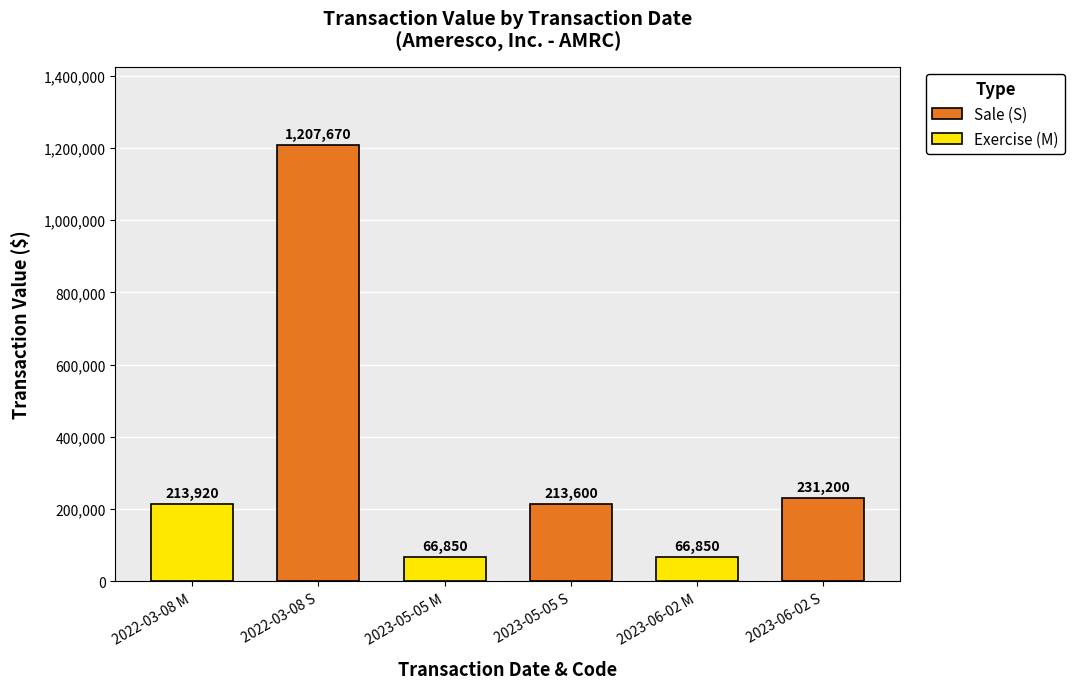

What position from the right is 2022-03-08 S?

5